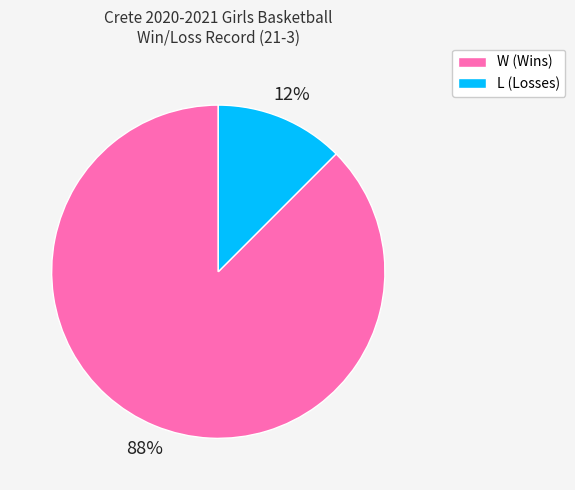

Count the number of slices in the pie.

2